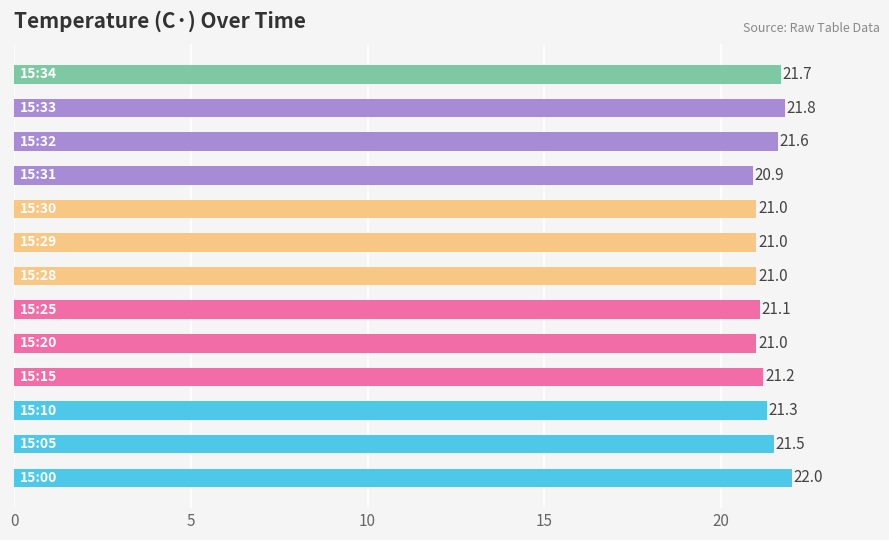

What is the greatest value displayed?

22.0